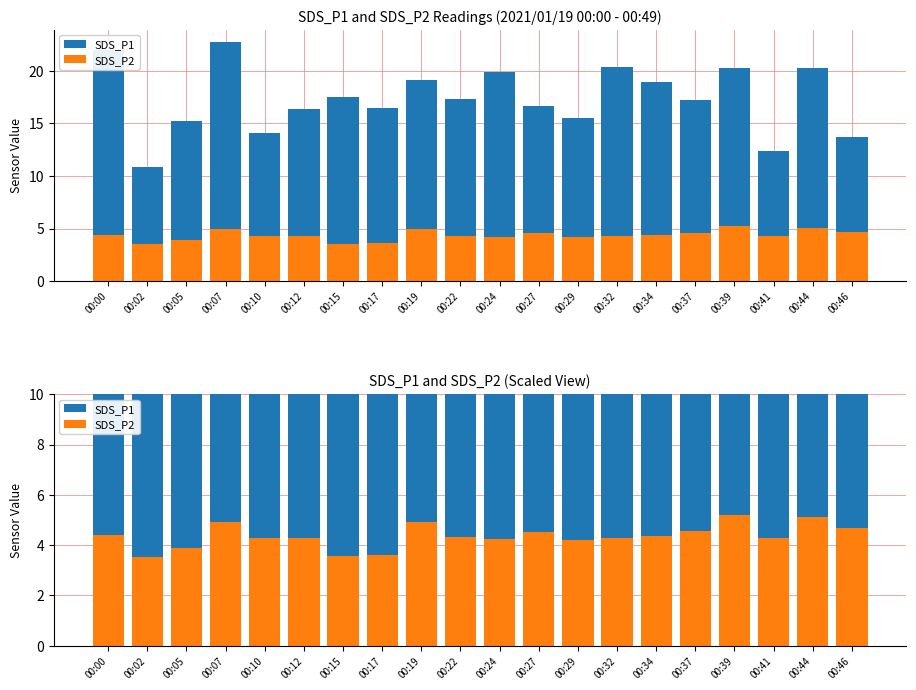

Where does the SDS_P1 series first go above 17?

00:00